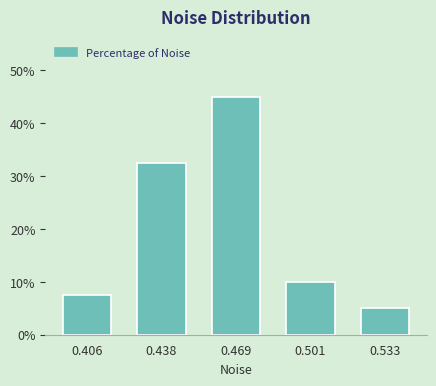

Reading right to left, list all the values displayed in this chart.

0.533=5.0	0.501=10.0	0.469=45.0	0.438=32.5	0.406=7.5